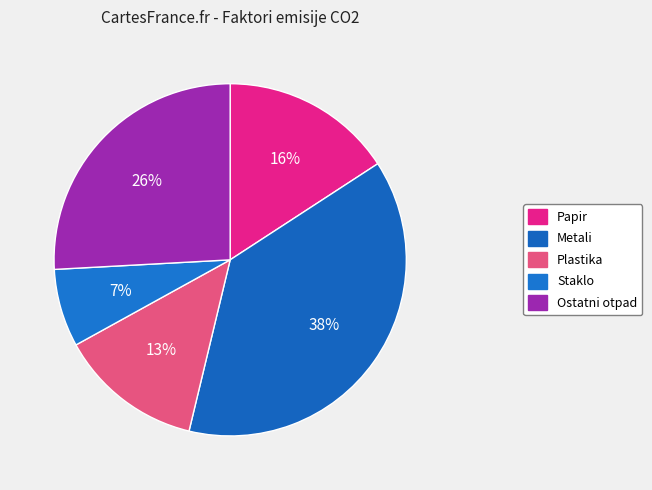

Does Ostatni otpad account for over 50% of the chart?

No